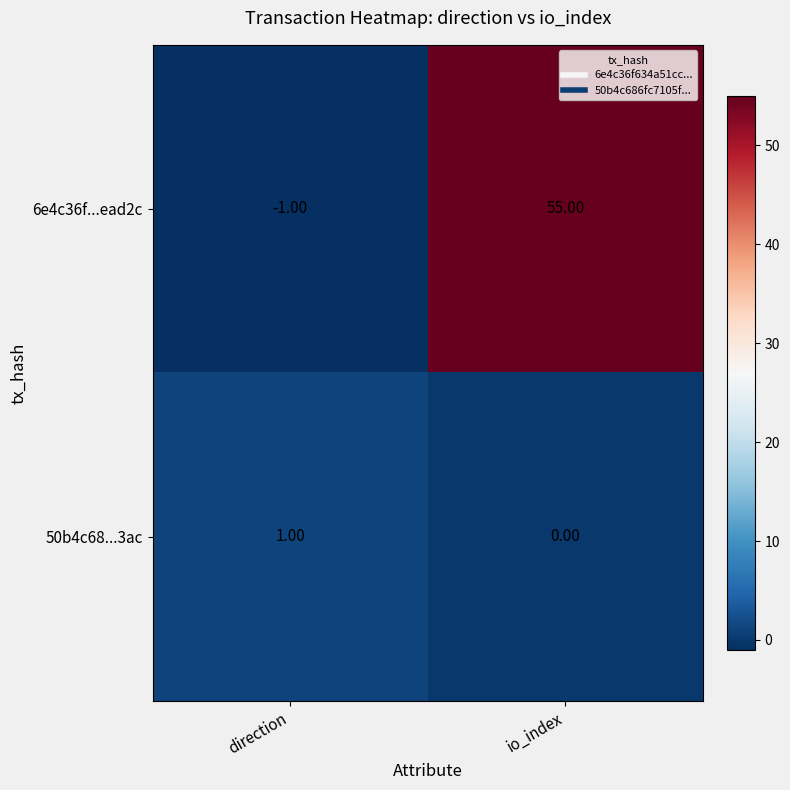

Between direction and io_index, which series saw the biggest shift?

6e4c36f...ead2c